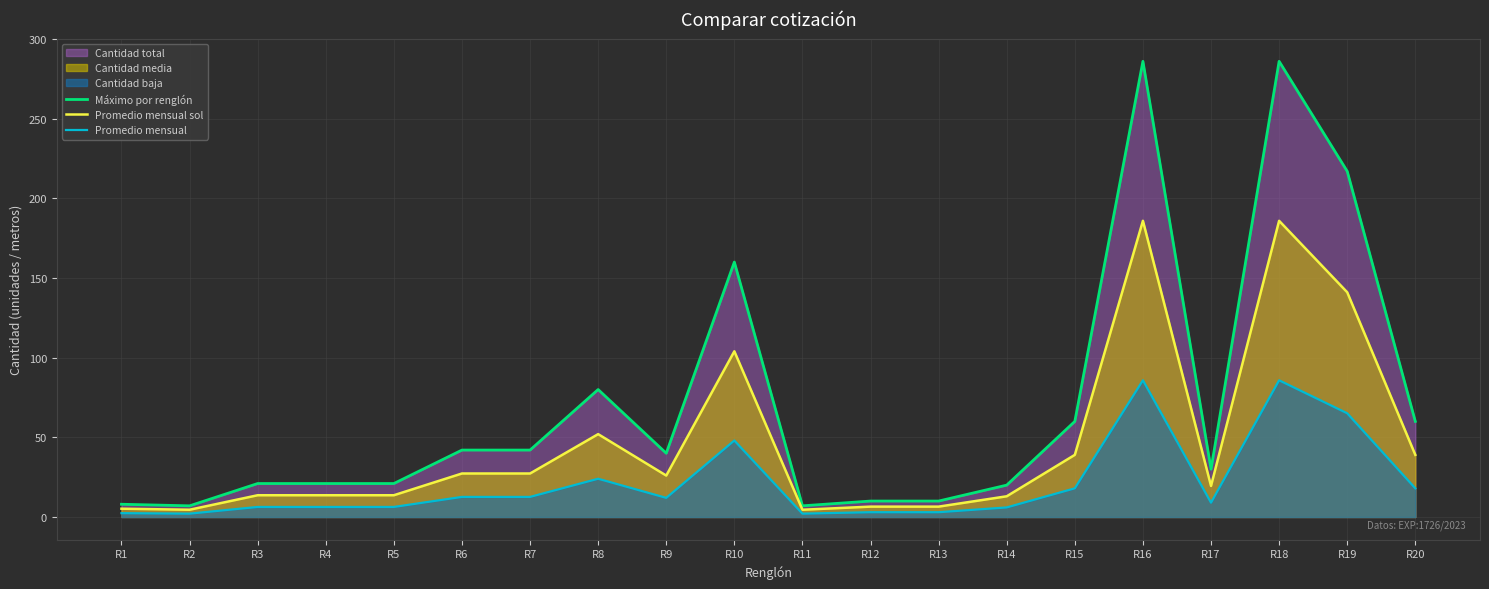

What is the total value across all series at R4?

41.0